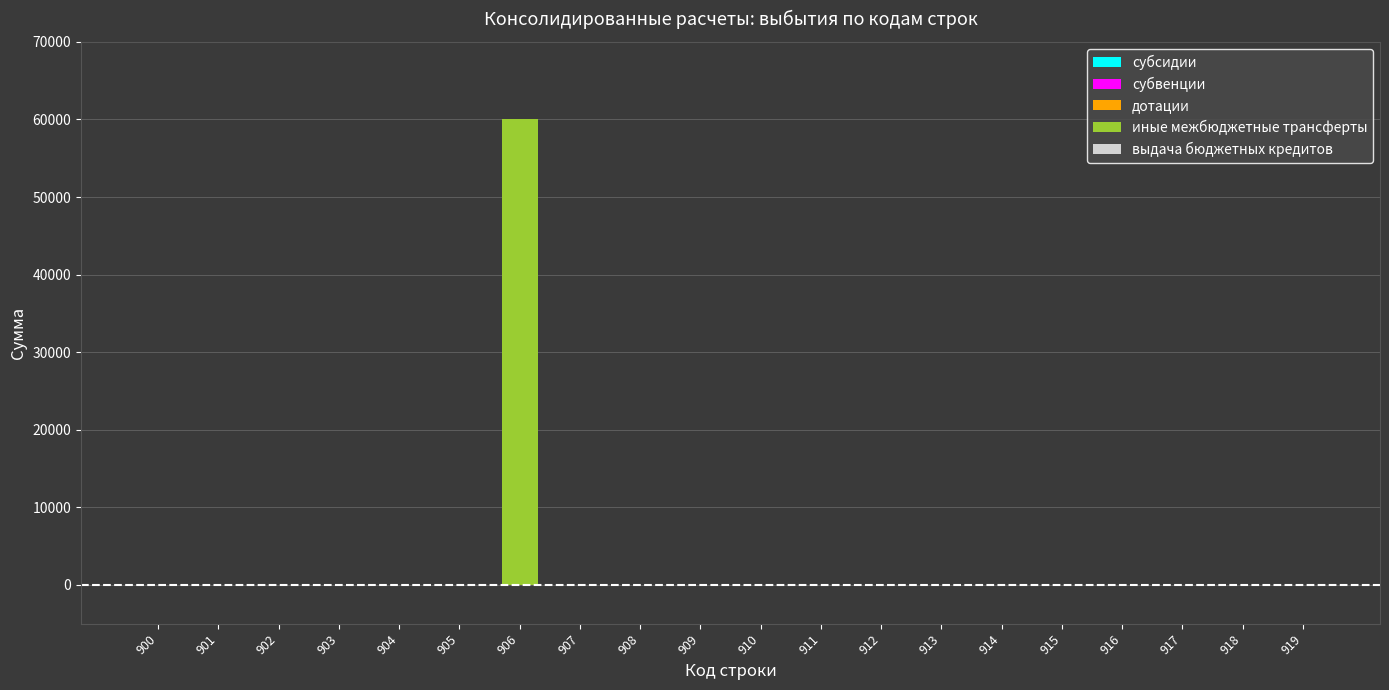

What is the sum of all values?

60100